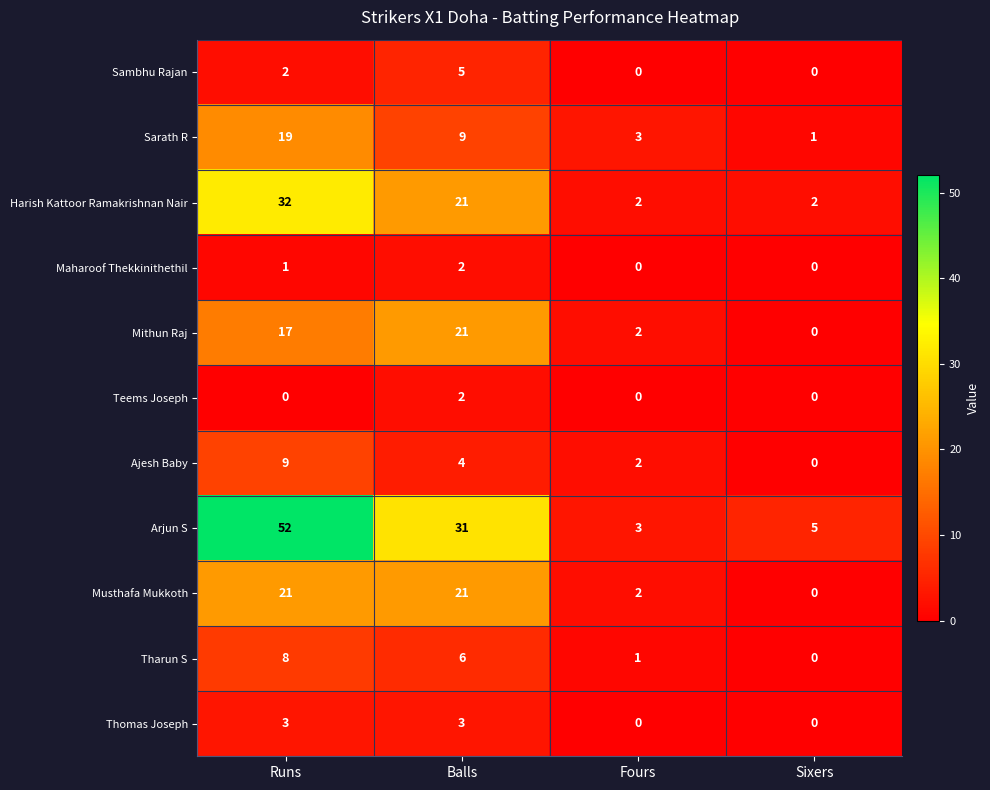

List the labels in order of Mithun Raj value, smallest first.

Sixers, Fours, Runs, Balls